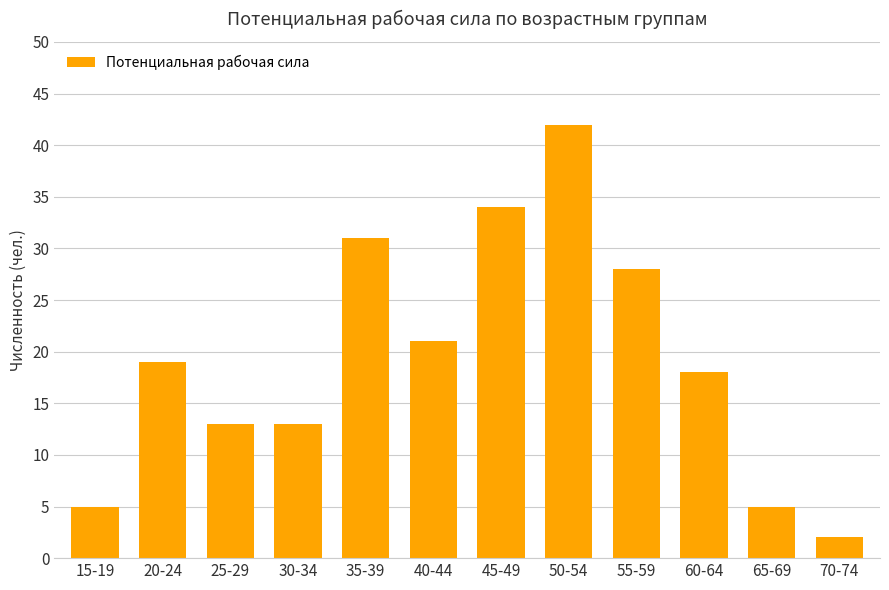

What is the change in value from 60-64 to 70-74?

-16